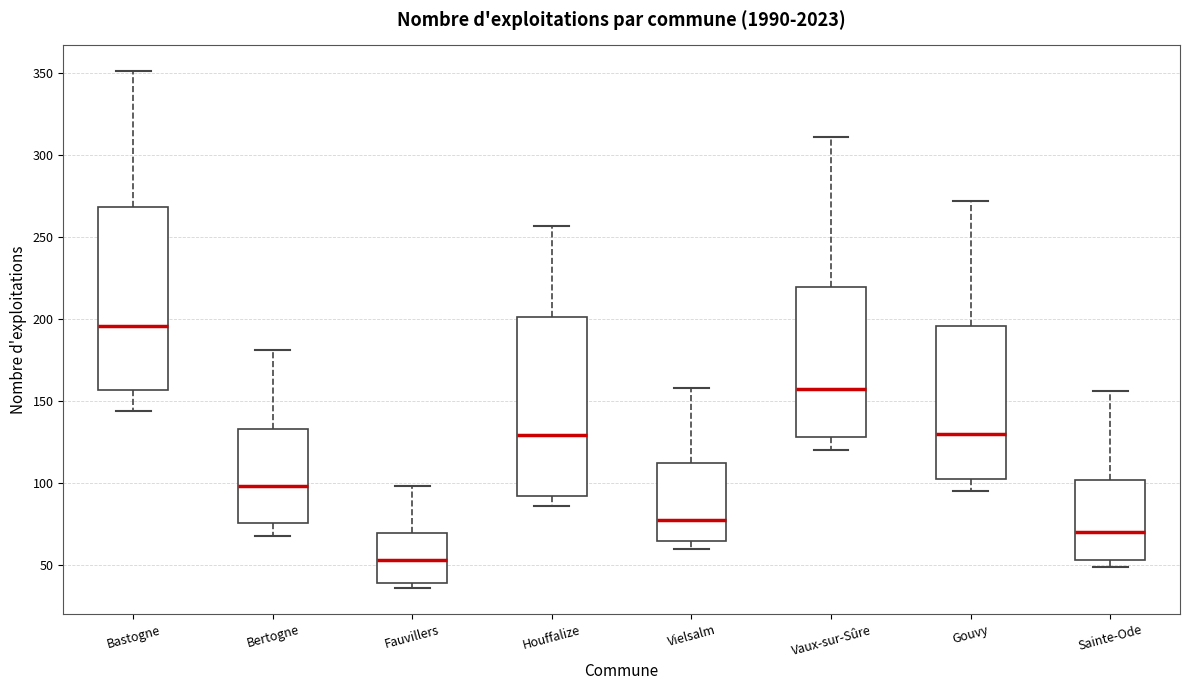

Where does the lower whisker of the box for Vaux-sur-Sûre end on the y-axis? The values are not printed on the chart, so give them approximately, as read against the axis.

120